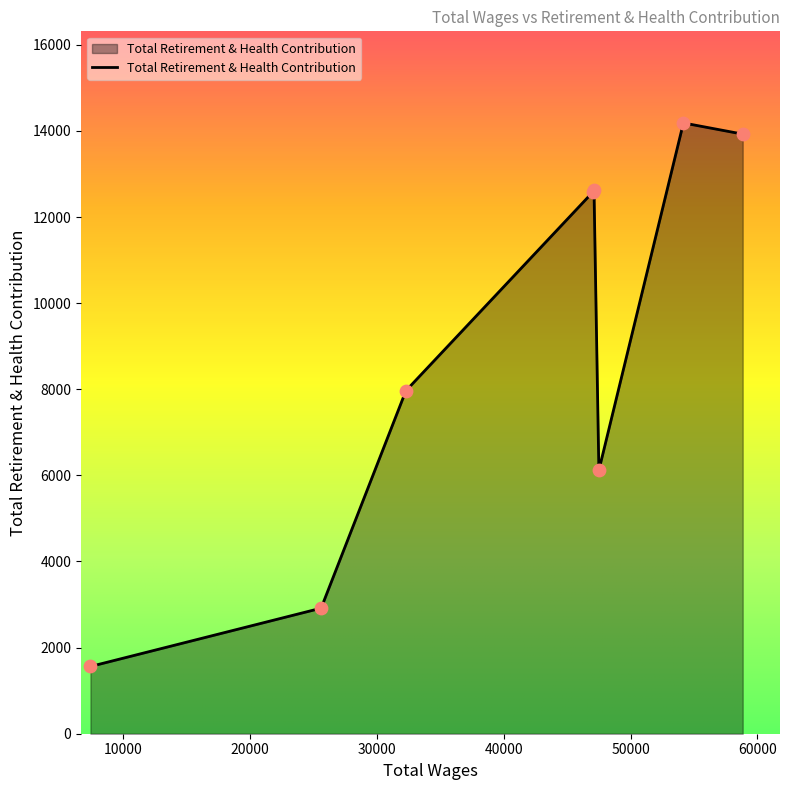

How many interior local valleys (lower than both neighbors) does the data have?

1